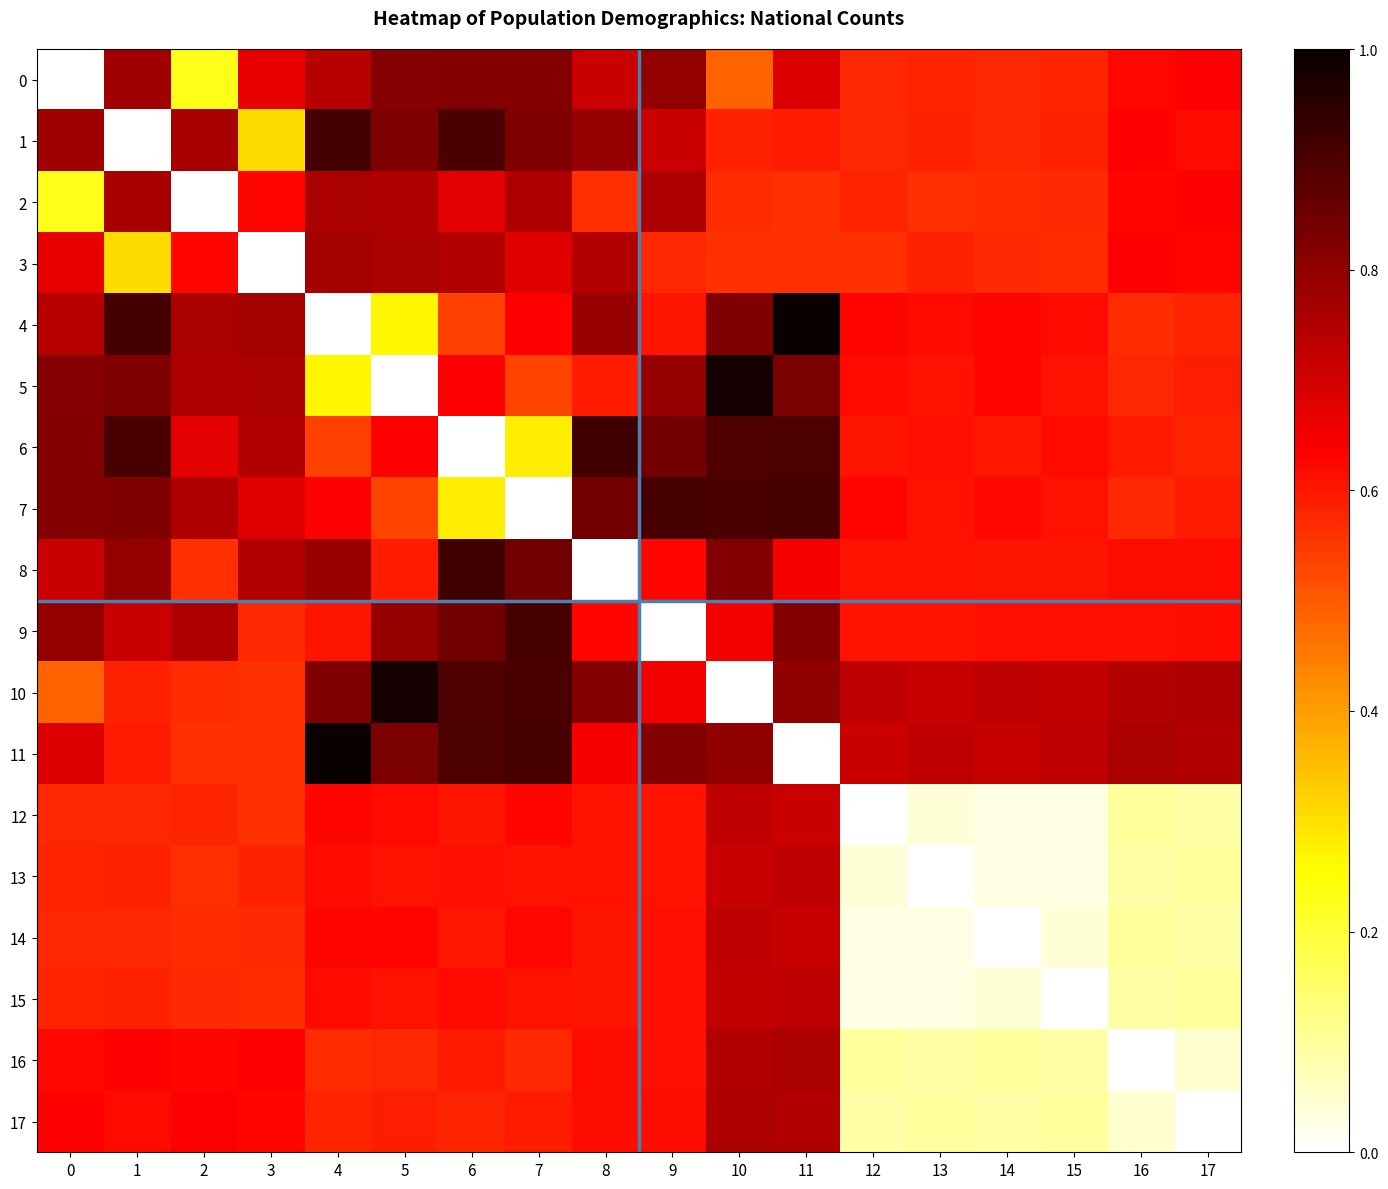

Count the number of categories in the chart.

18